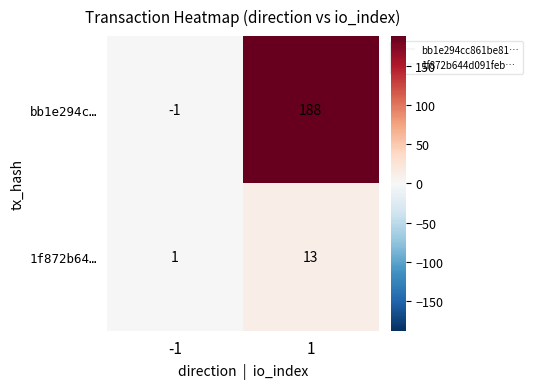

Is it true that 1f872b64… equals 8 at 1?

False